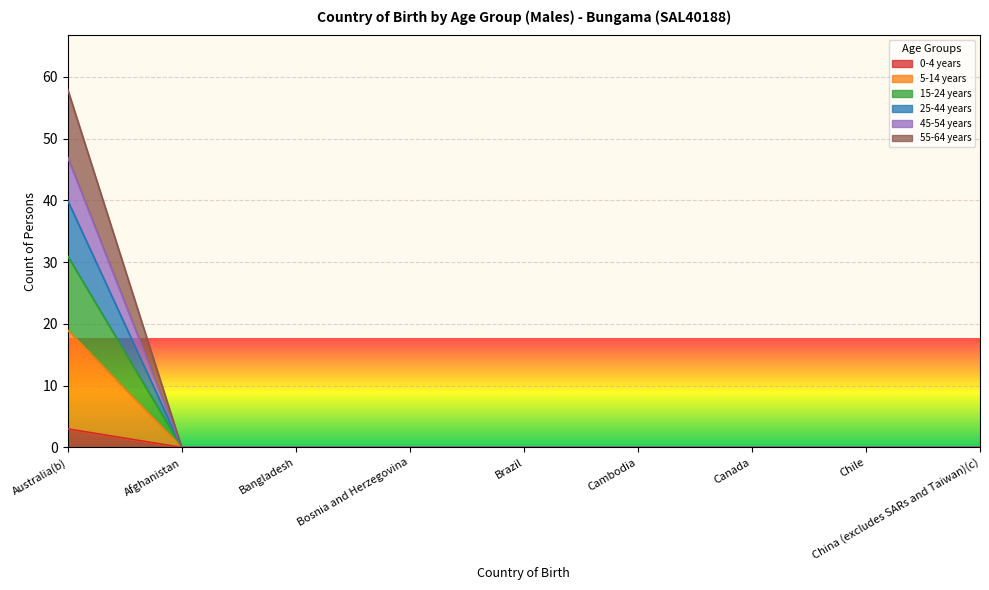

Is the value of 0-4 years at Canada greater than the value of 15-24 years at Bangladesh?

No